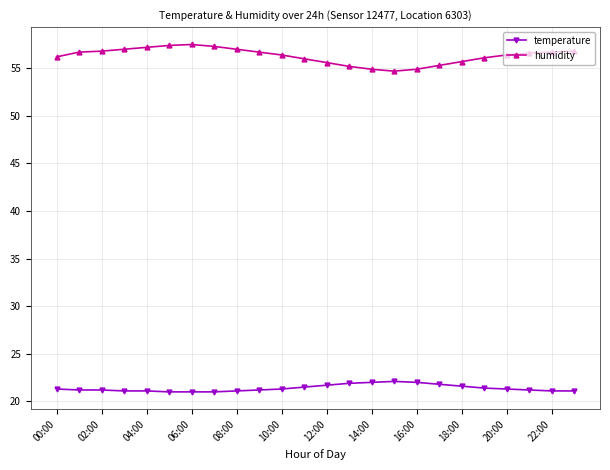

What are all the series names shown in the legend?

temperature, humidity